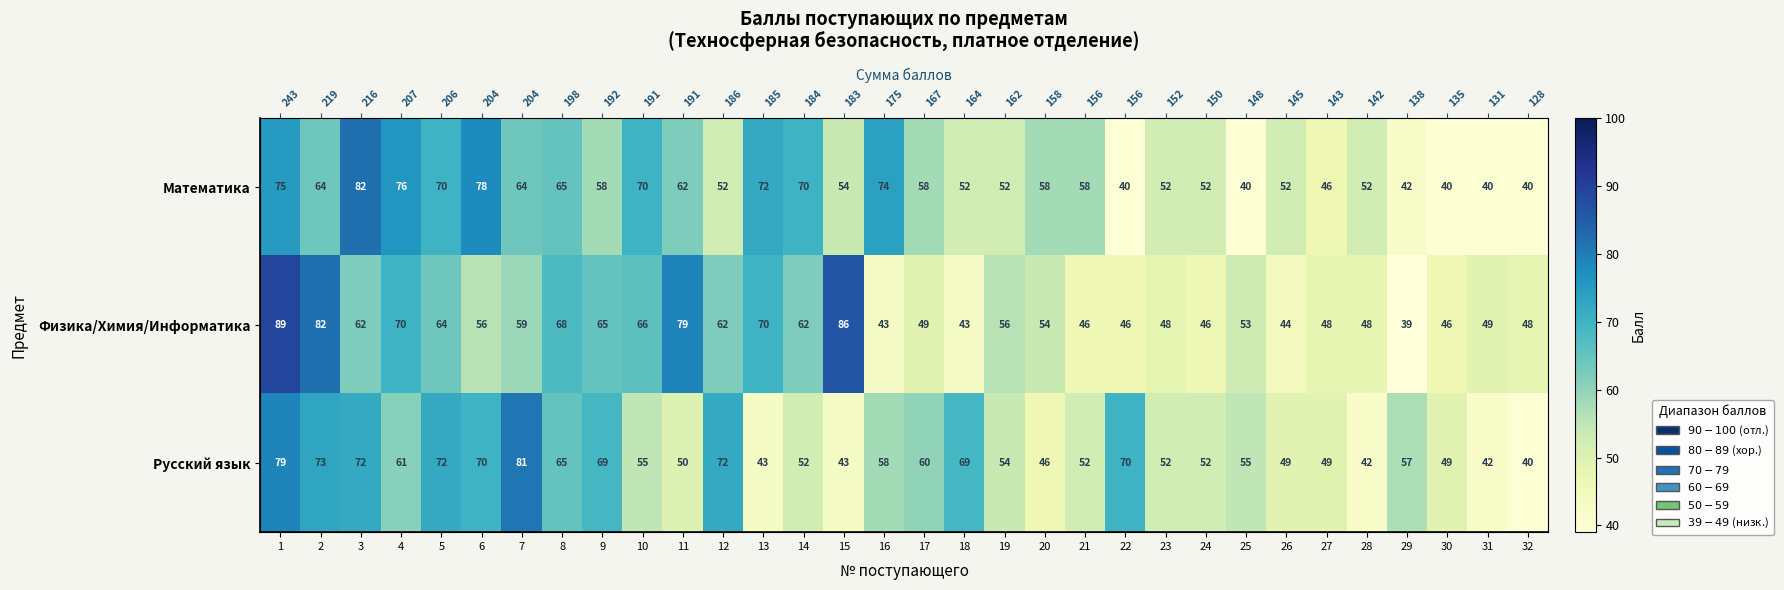

How many categories are shown in the chart?

32